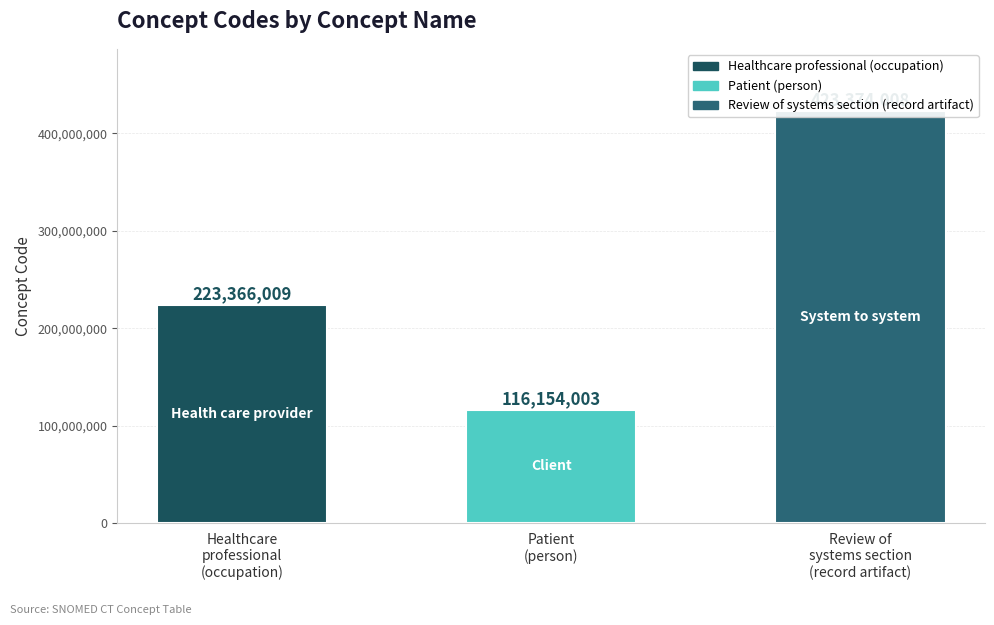

What is the label of the 2nd bar from the left?

Patient
(person)